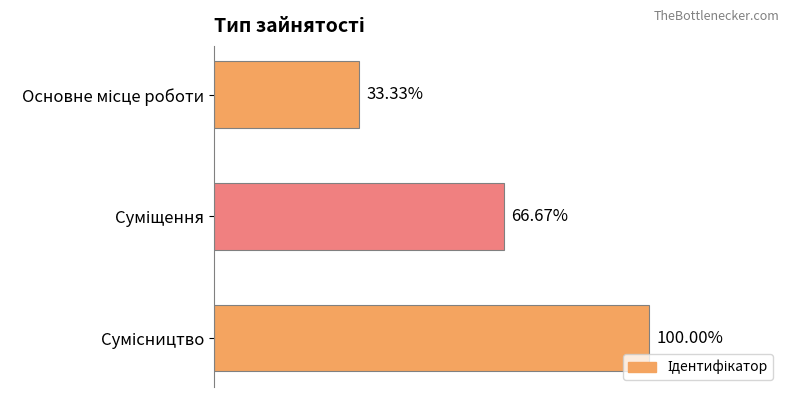

Does the chart contain any negative values?

No